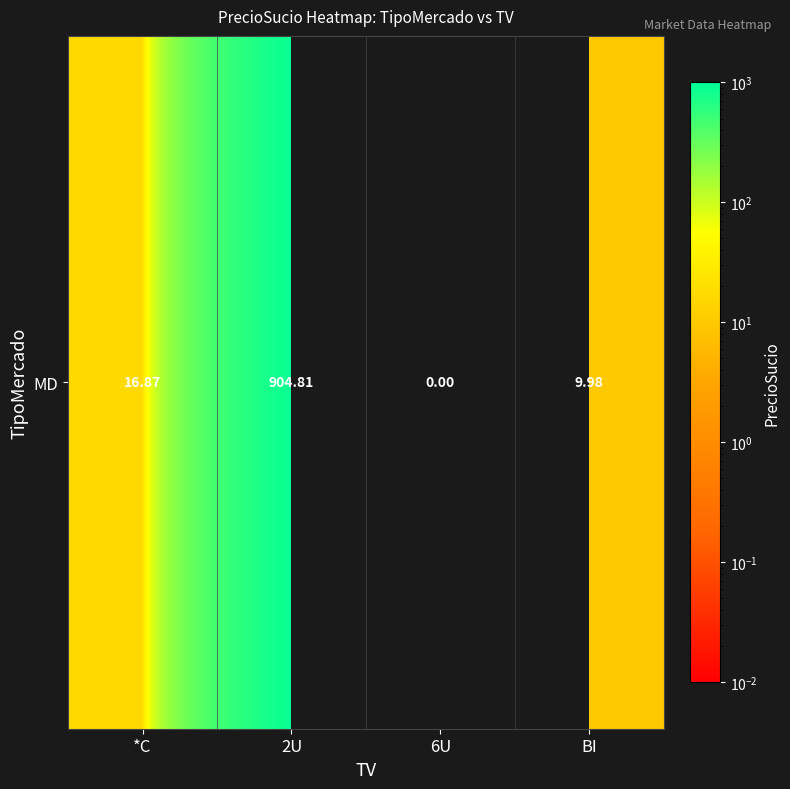

Where is the data nearest to the value 457?

*C